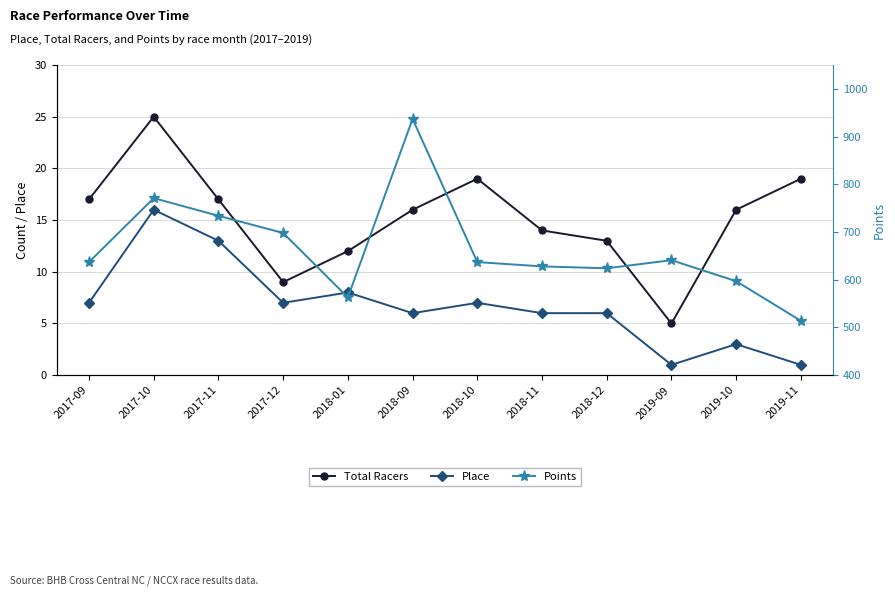

How many interior local peaks does the Place series have?

4